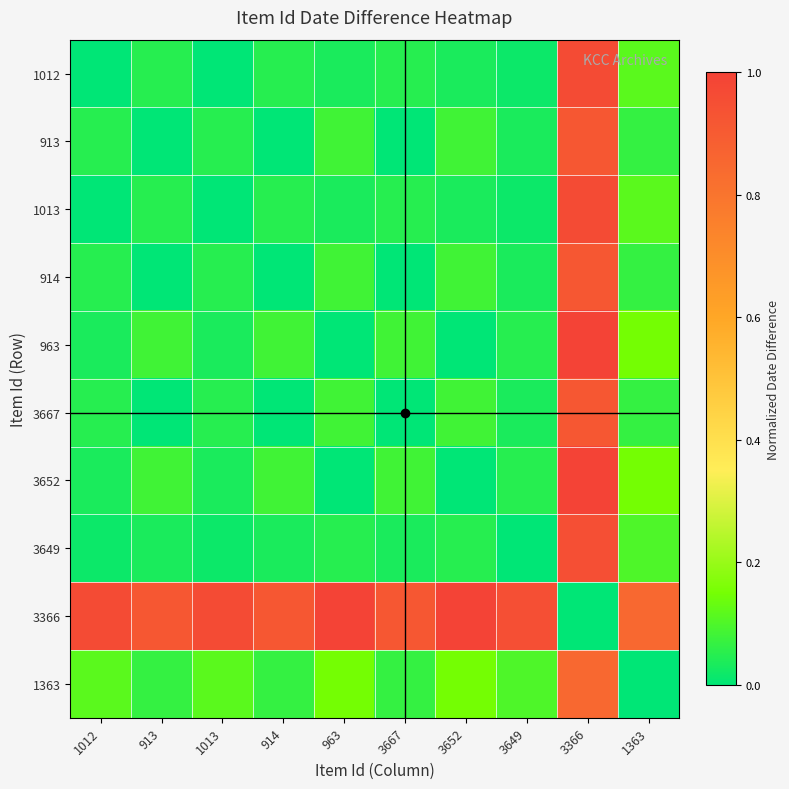

Count the number of data series in this chart.

10